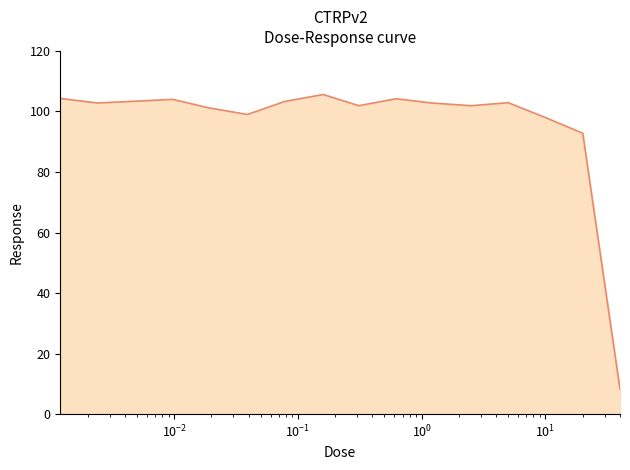

What is the greatest value displayed?

105.6